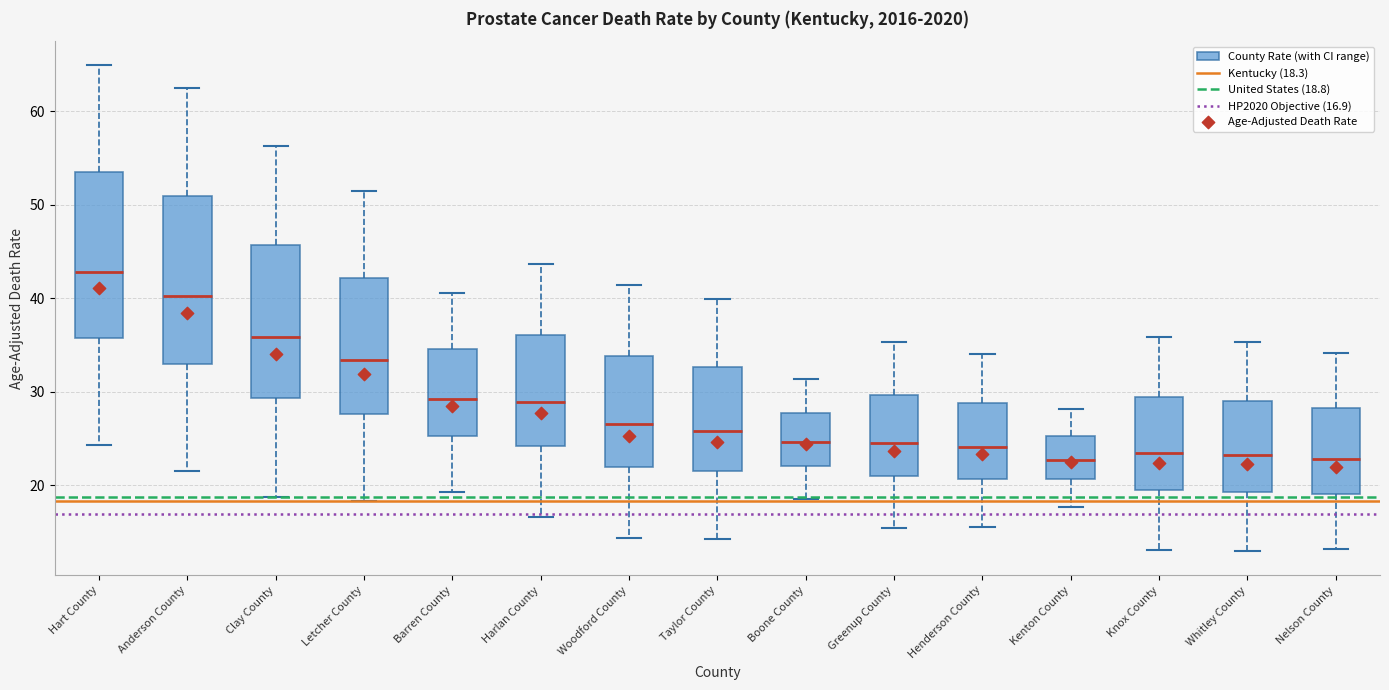

Where does the median line of the box for Letcher County sit on the y-axis? The values are not printed on the chart, so give them approximately, as read against the axis.

33